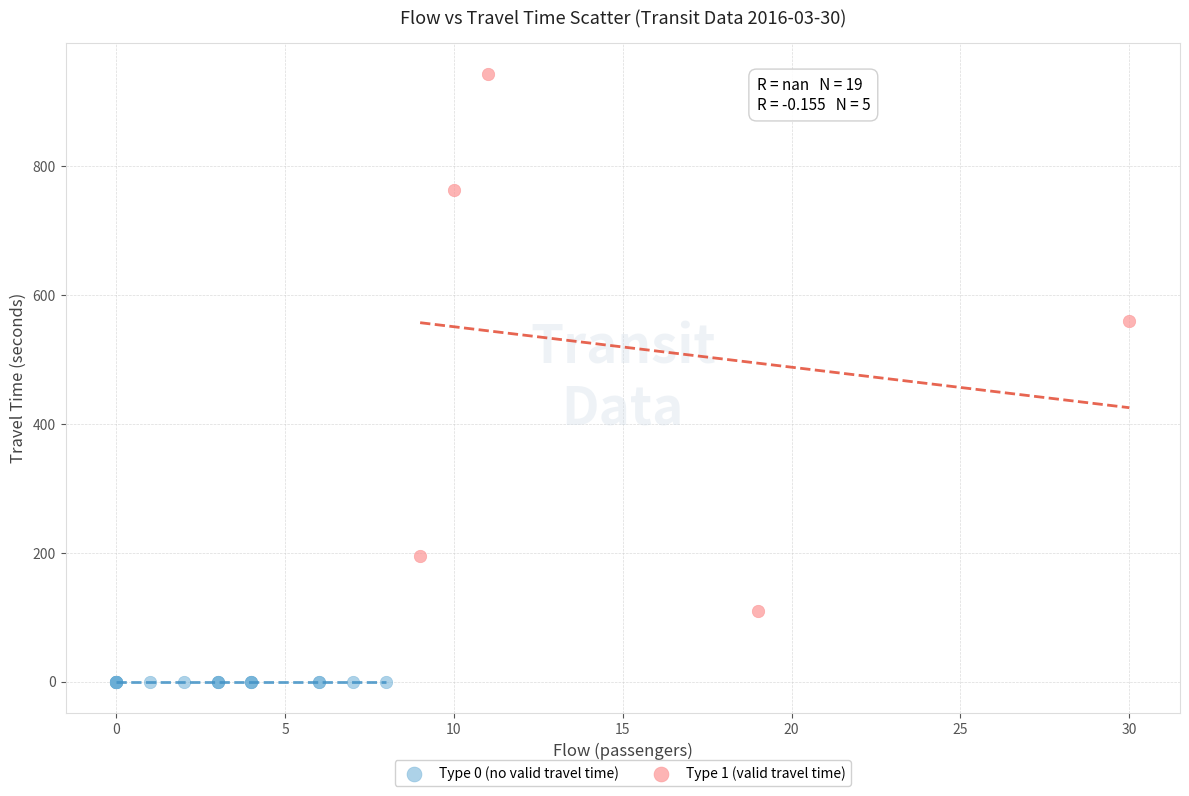

Which series contains the highest Y value?

Type 1 (valid travel time)